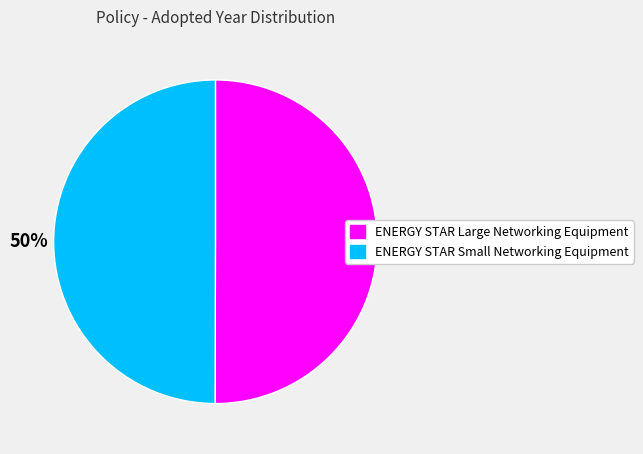

How many slices are in this pie chart?

2